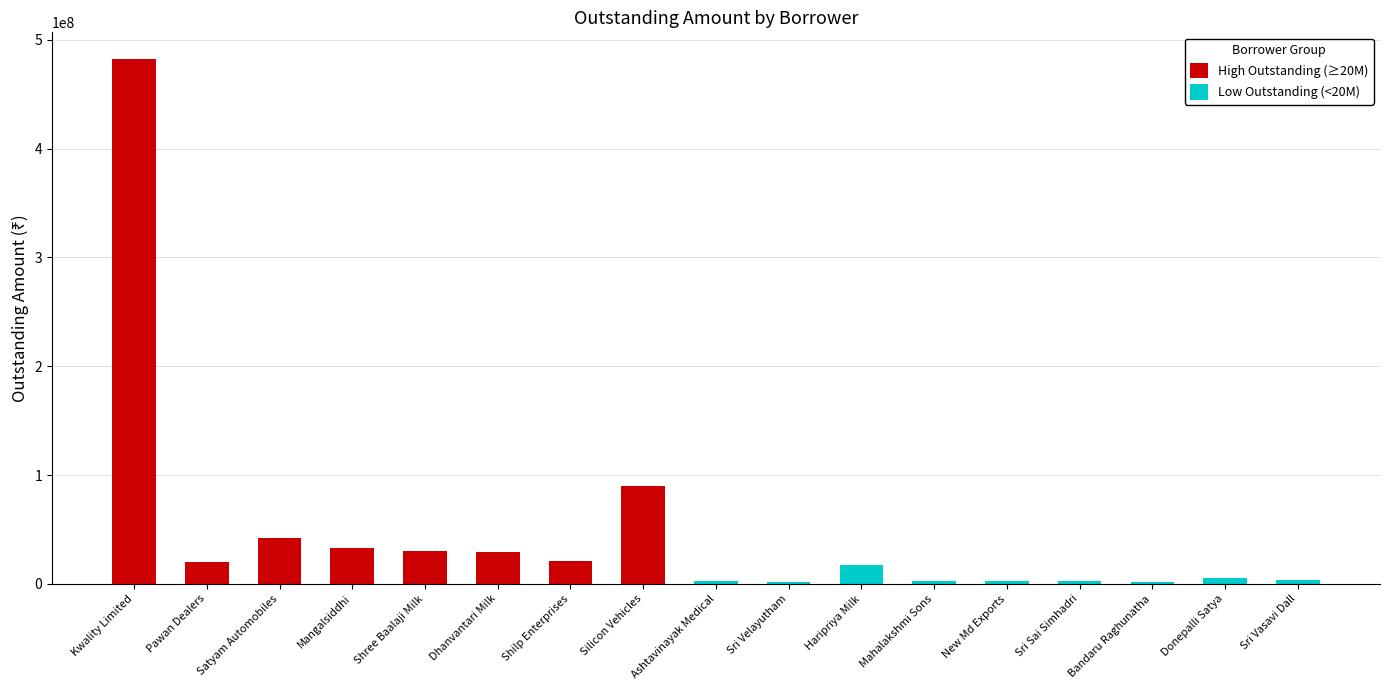

What is the approximate value of Sr No at Haripriya Milk?

11.0